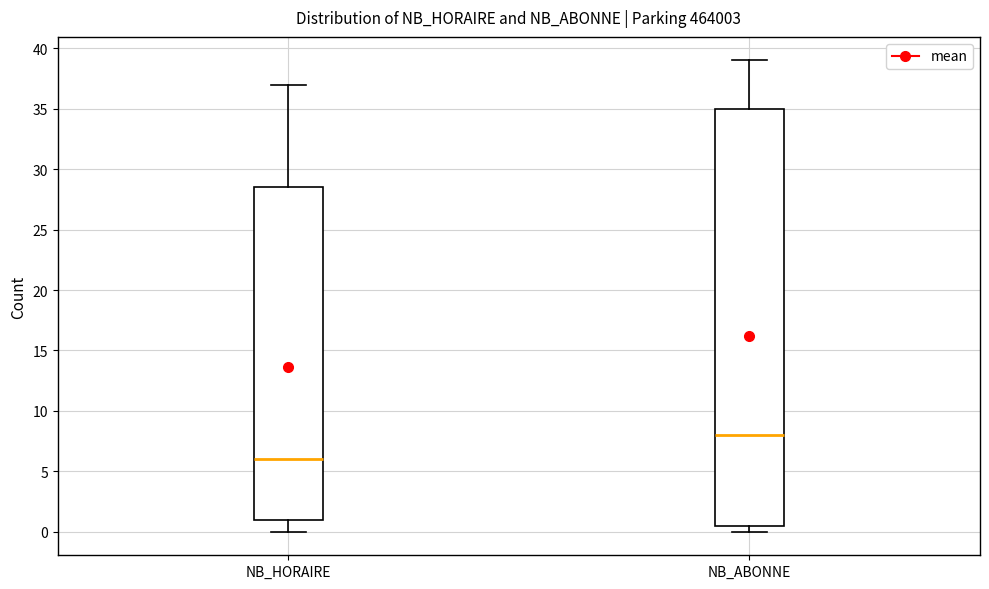

Which box is the tallest, from its lower edge to its upper edge?

NB_ABONNE